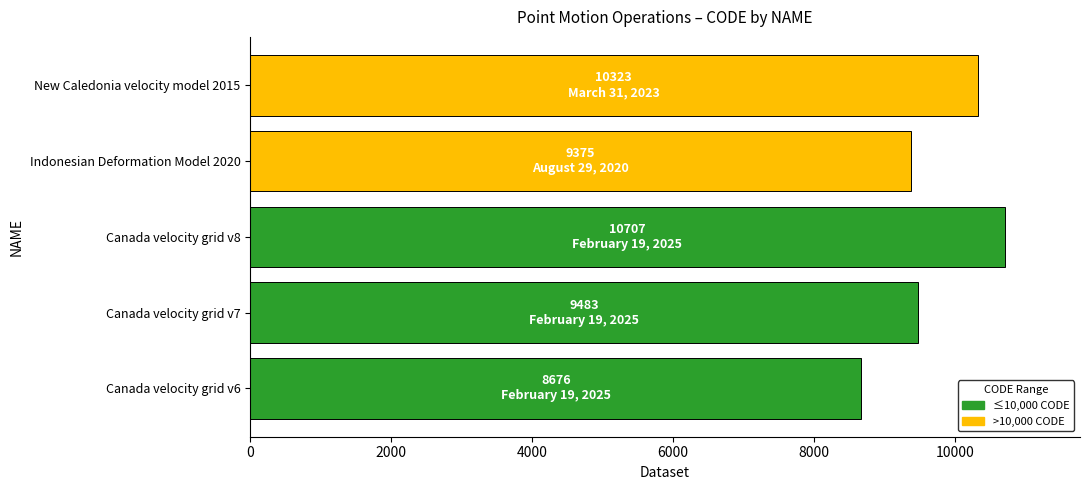

Reading bottom to top, what are all the values shown in this chart?

8676	9483	10707	9375	10323